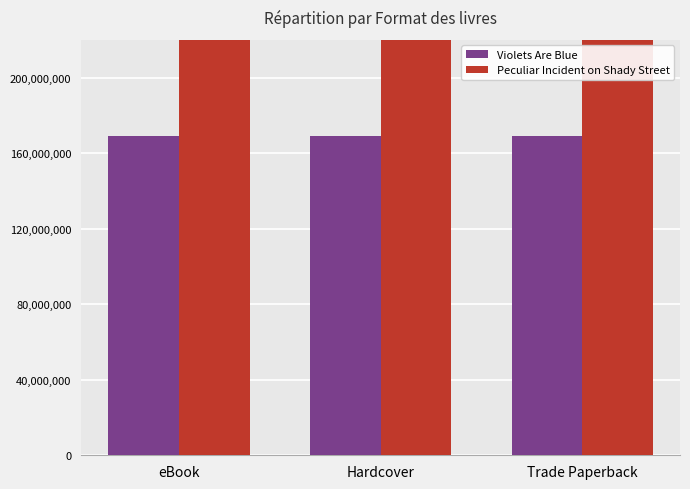

How many groups of bars are there?

3